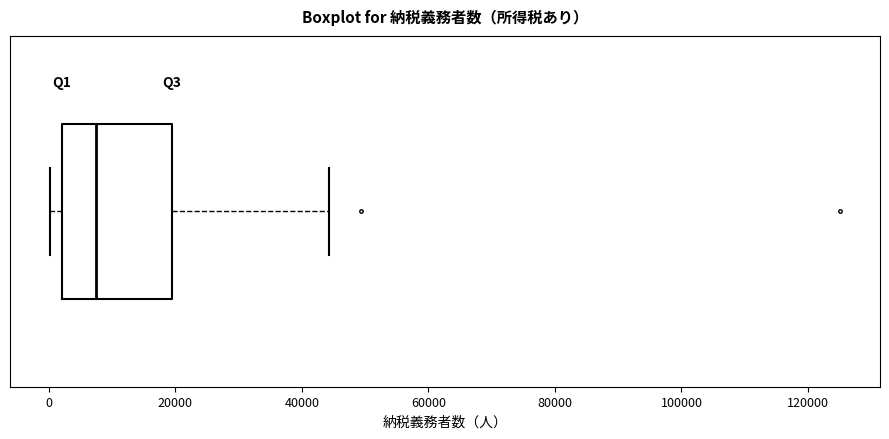

Transcribe this box plot: give where the median line is, the range the box spans, and where the two whiskers end, as read against the x-axis. The values are not printed on the chart, so give them approximately, as read against the axis.

median 8000, box 2000 to 20000, whiskers 0 to 44000